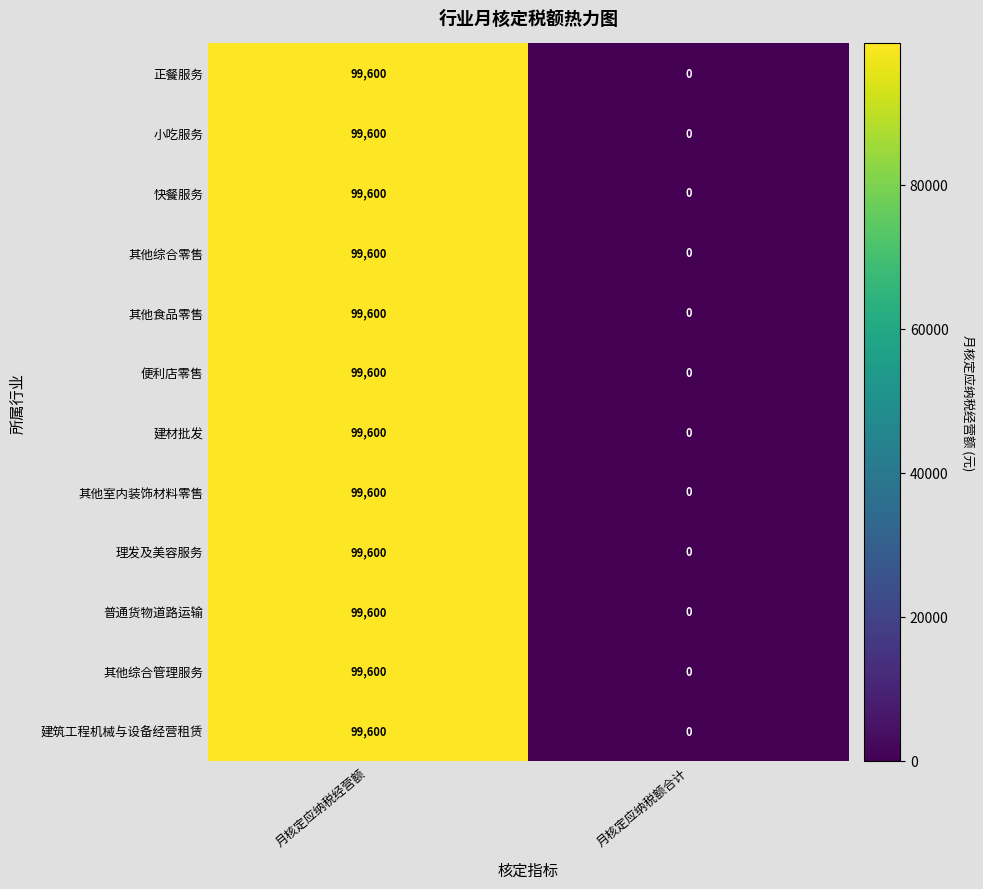

At how many categories does at least one series exceed 32746?

1